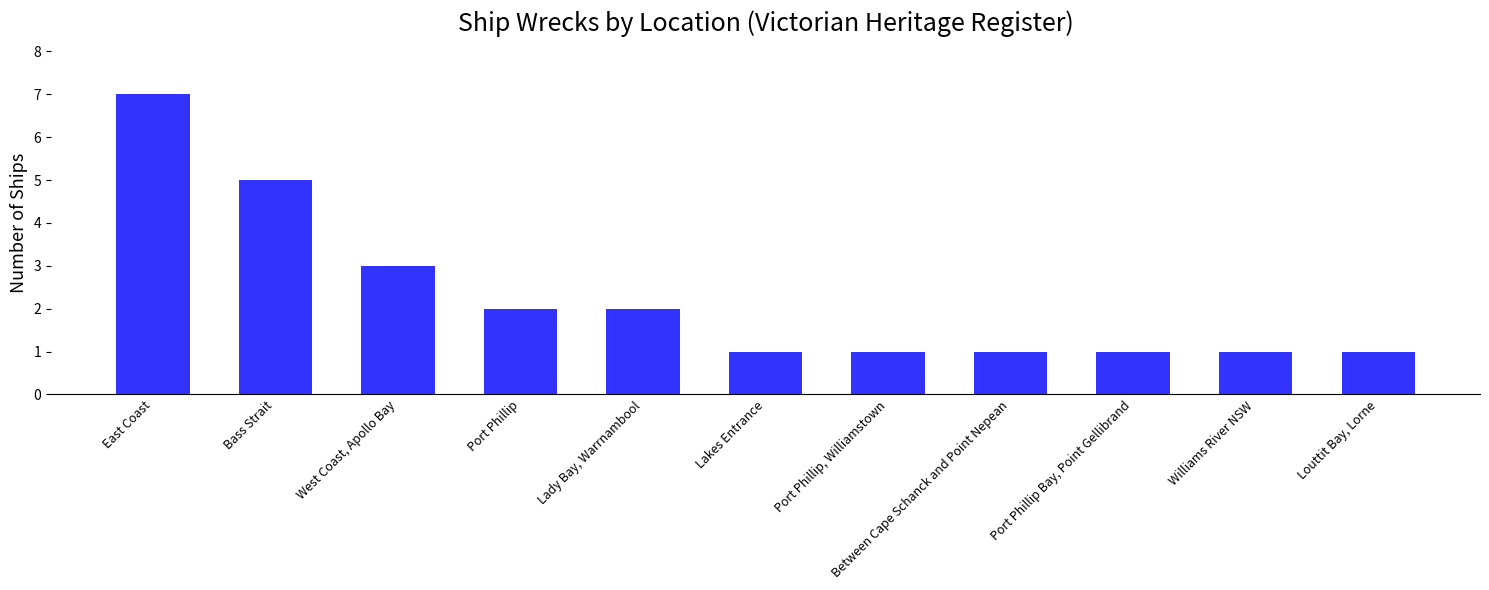

True or false: the data shows 3 at Lady Bay, Warrnambool.

False